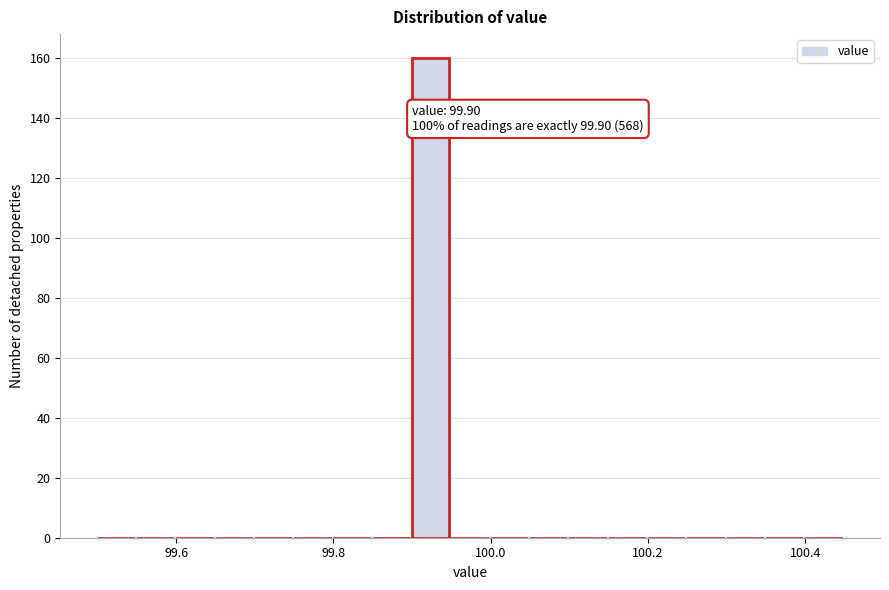

Read against the x-axis, roughly where is the centre of the tallest bar?

99.92